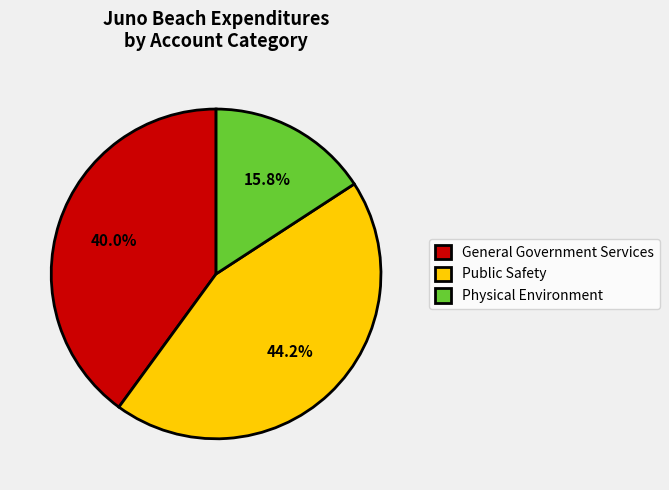

Which category has the biggest portion of the pie?

Public Safety